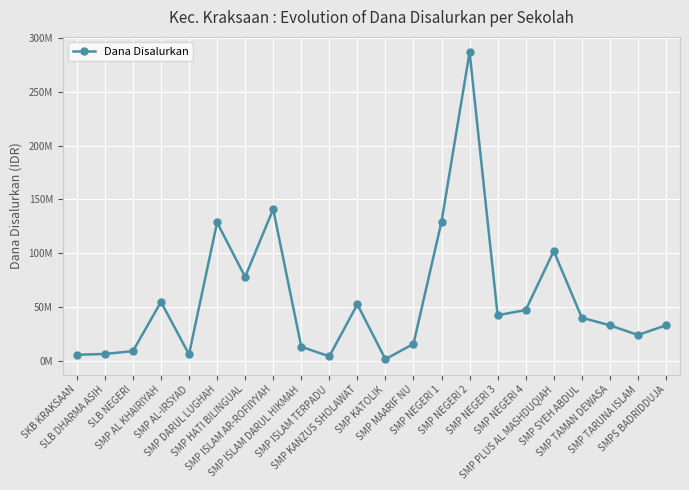

The value at SMP KANZUS SHOLAWAT is 52500000. True or false?

True